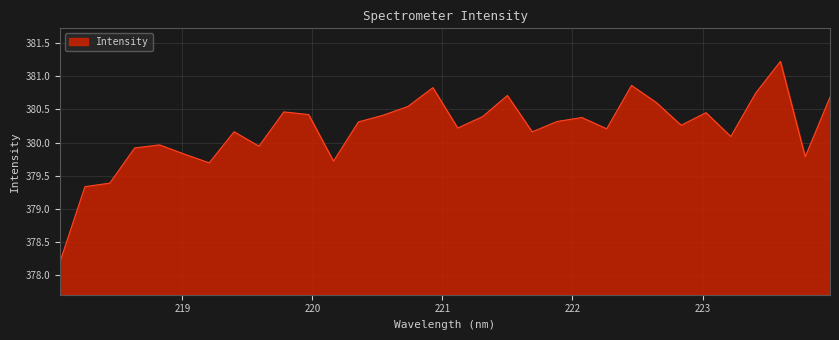

What is the greatest value displayed?

381.2